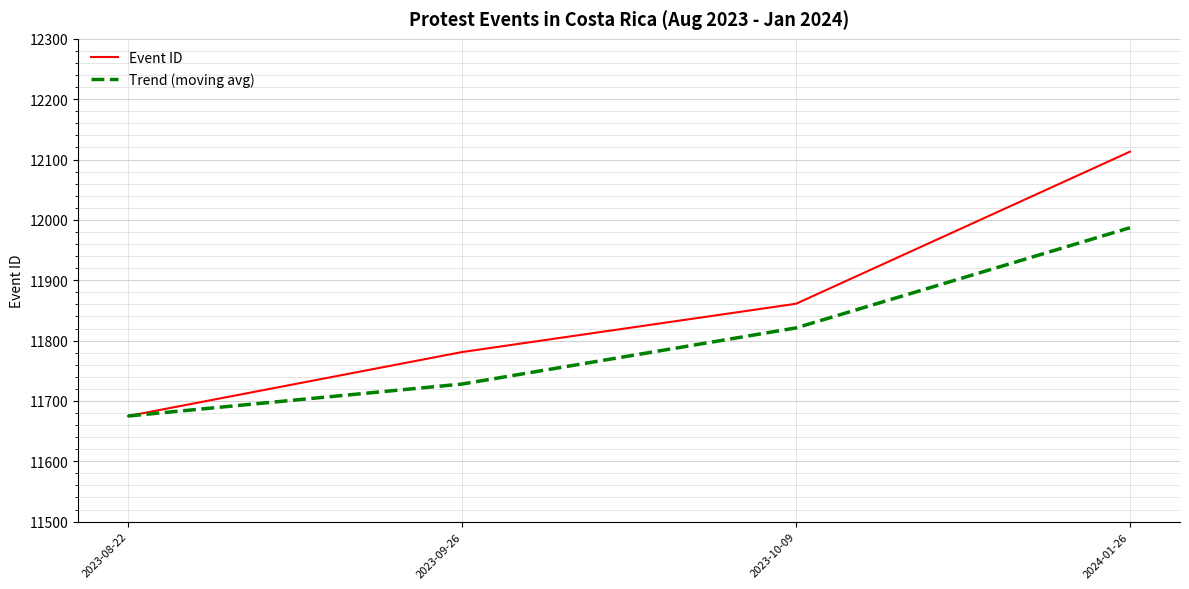

The Trend (moving avg) series shows 11821 at 2023-10-09. True or false?

True